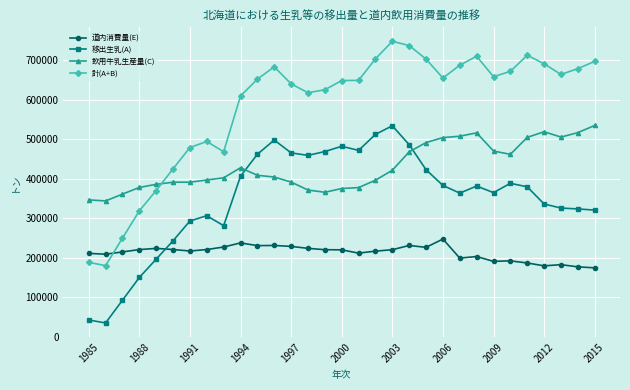

What is the lowest value of the 道内消費量(E) series?

174219.4